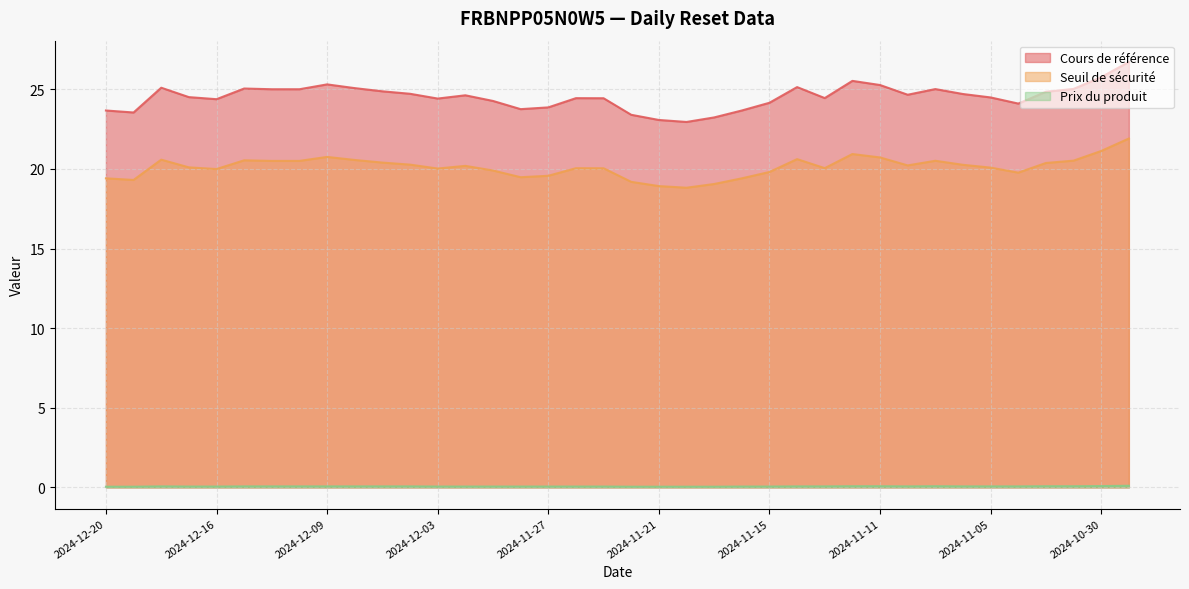

Does the chart have visible grid lines?

Yes